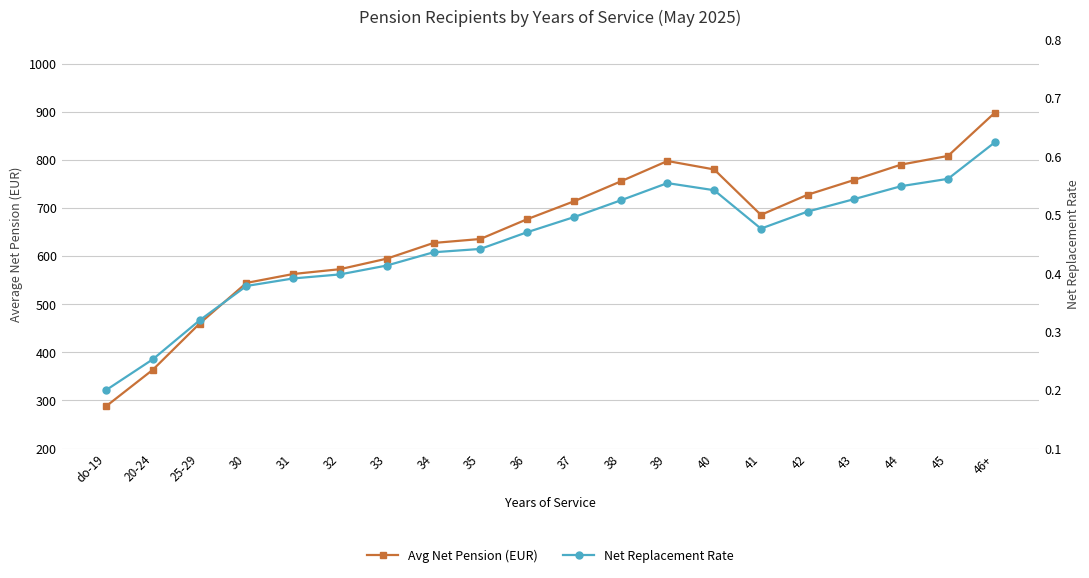

What is the label of the 16th point from the right?

31